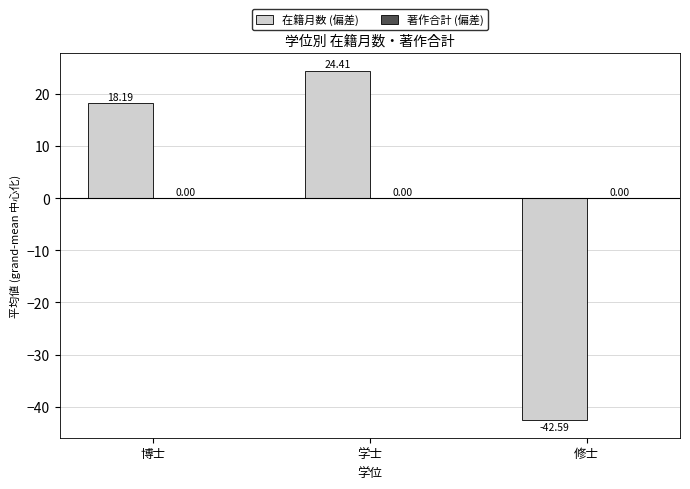

Are the bars horizontal?

No